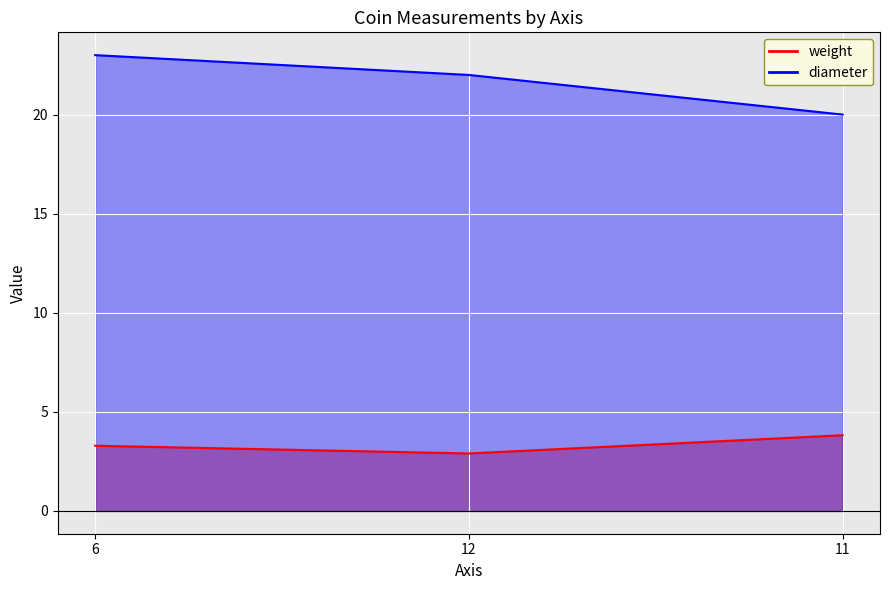

What position from the left is 11?

3